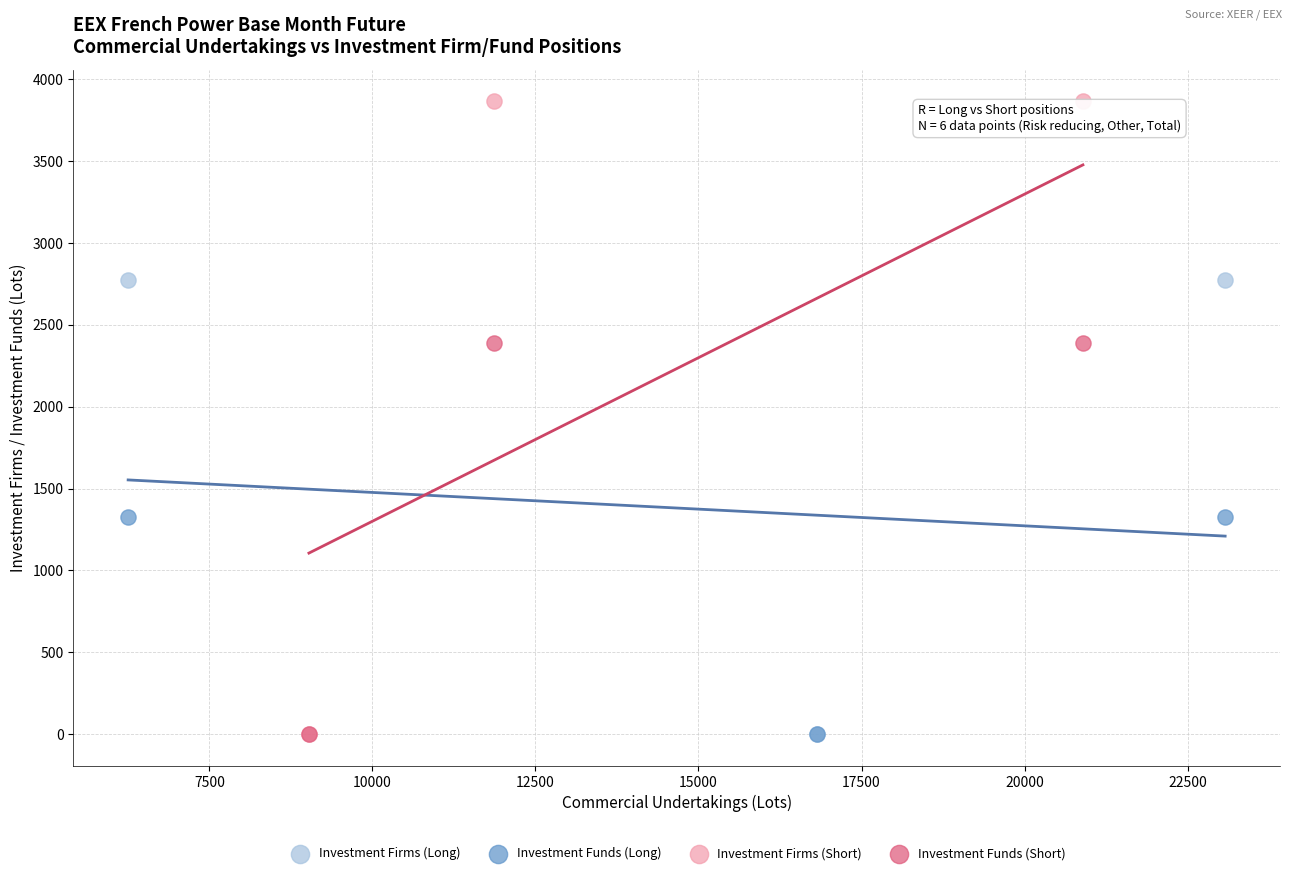

What are all the series names shown in the legend?

Investment Firms (Long), Investment Funds (Long), Investment Firms (Short), Investment Funds (Short)